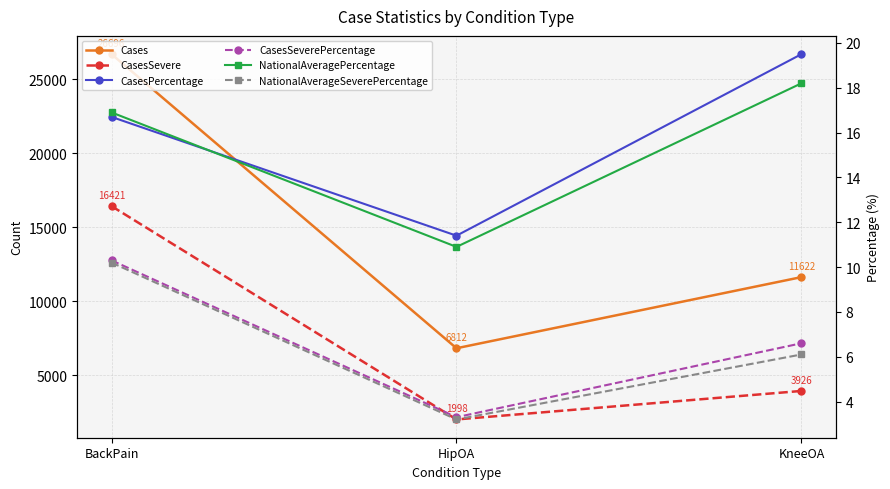

The value of NationalAveragePercentage at HipOA is 10.9. True or false?

True